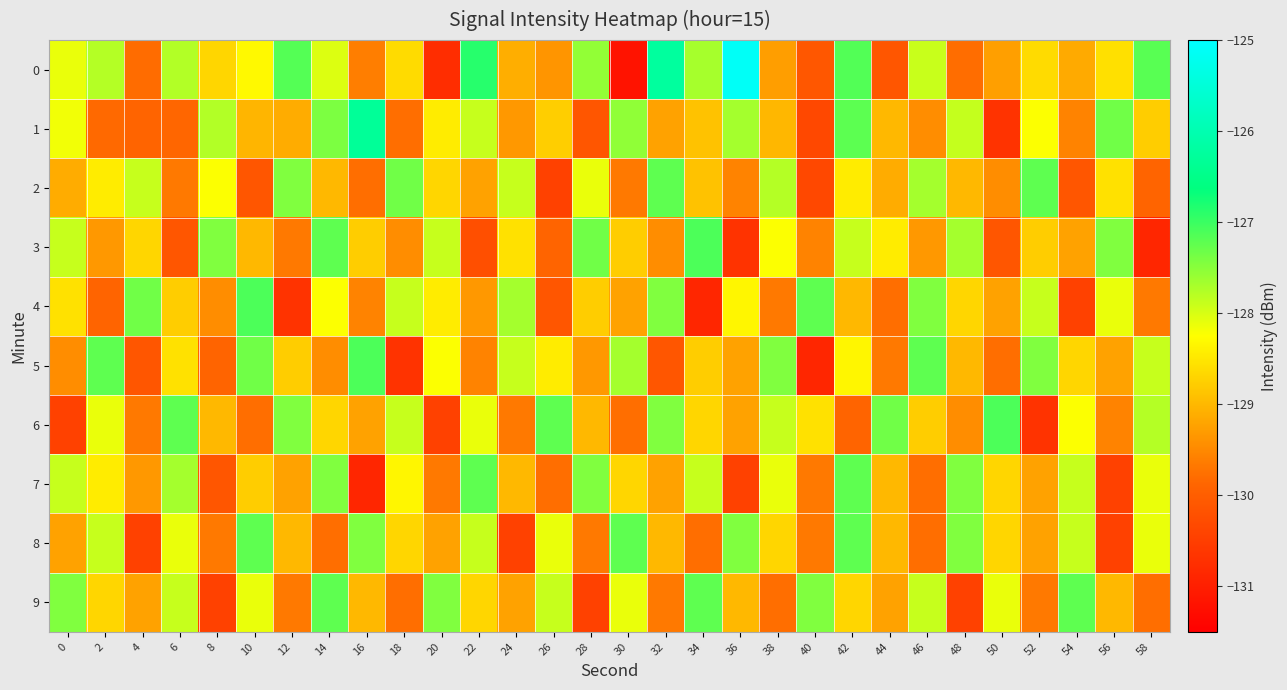

What is the greatest value displayed?

-125.1